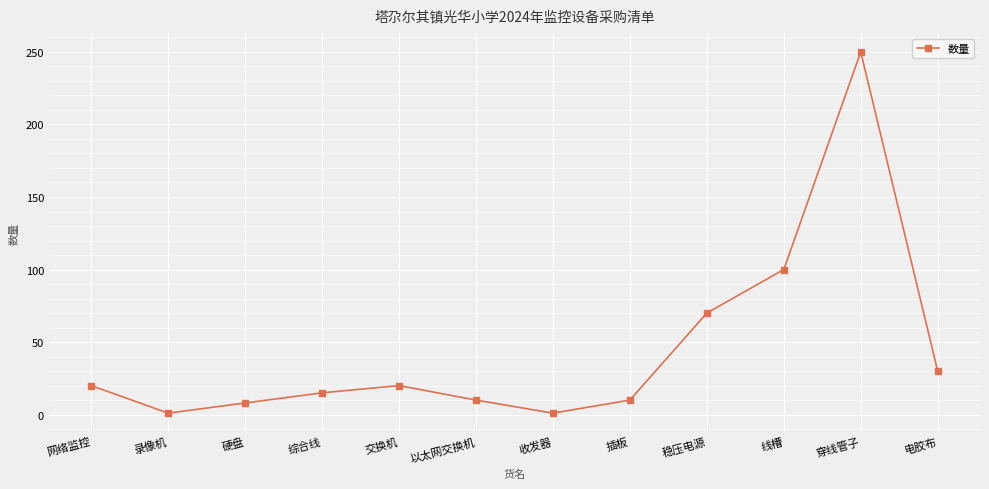

Approximately how many times larger is the value at 以太网交换机 compared to 交换机?

0.5